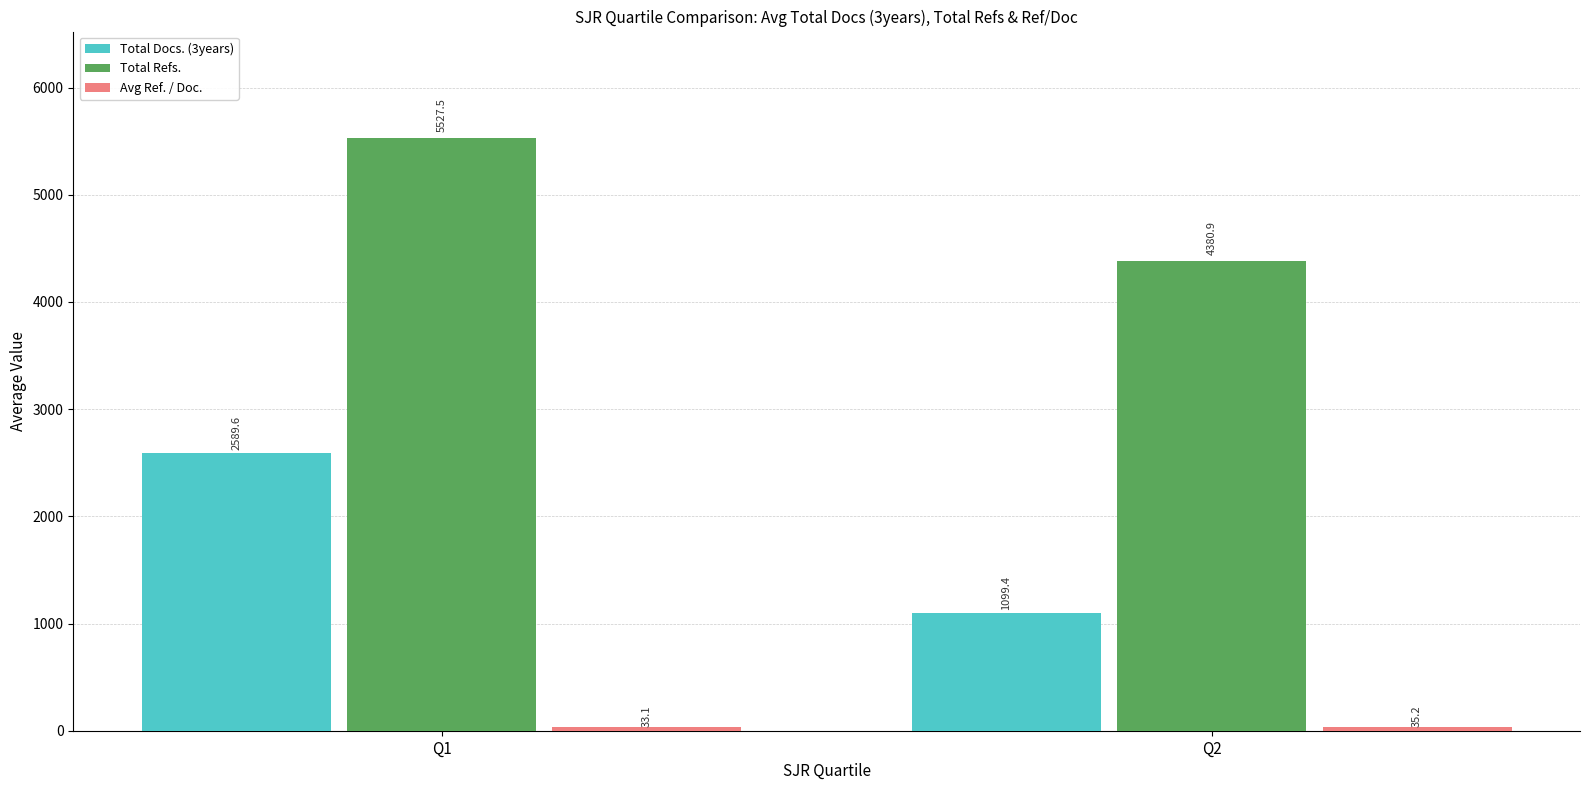

Where is Total Docs. (3years) nearest to the value 1844?

Q2